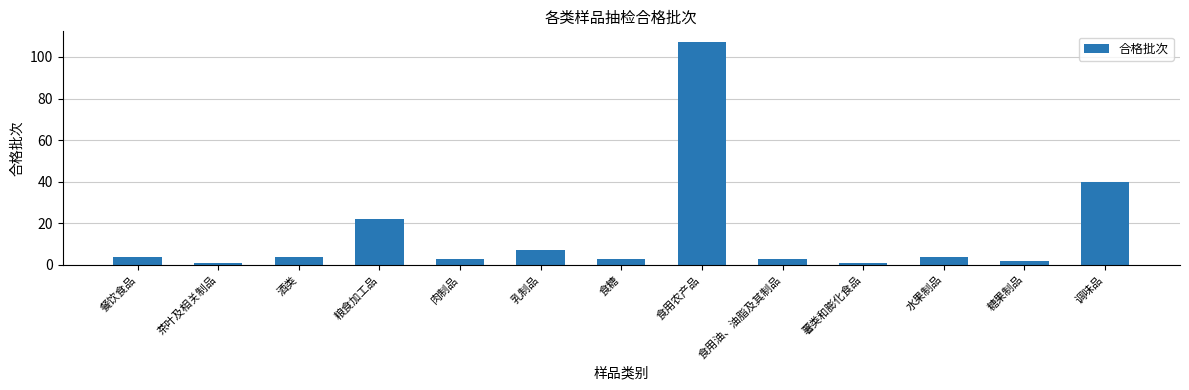

What is the label of the 2nd bar from the right?

糖果制品